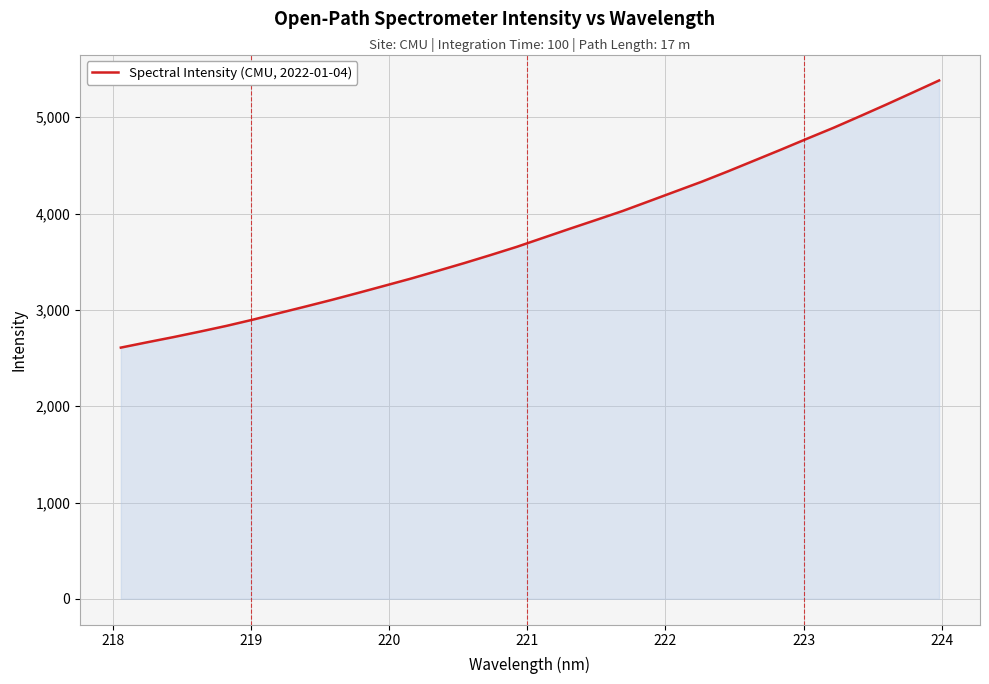

What is the average value?

3807.0